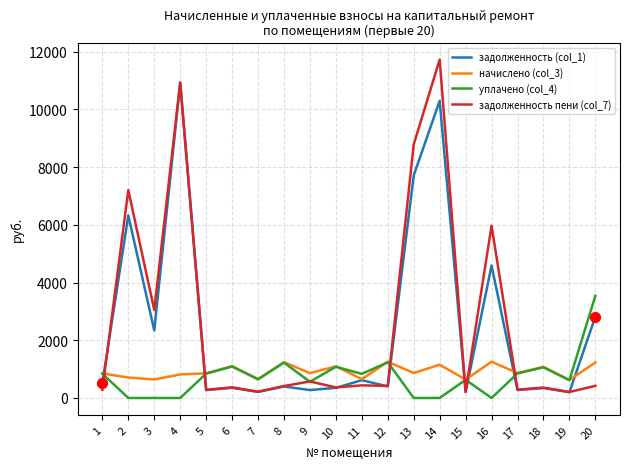

What are all the series names shown in the legend?

задолженность (col_1), начислено (col_3), уплачено (col_4), задолженность пени (col_7)